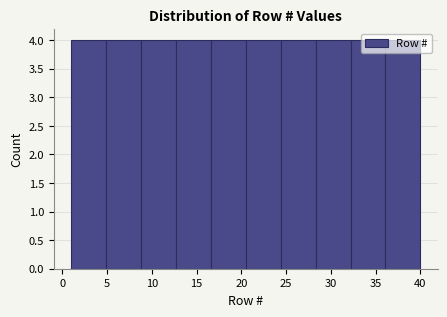

Reading left to right, transcribe this chart: for each bar, give the range it covers on the x-axis and its height. Neither the bar edges nor the heights are printed on the chart, so give them approximately, as read against the axes.

1.0 to 4.9: 4
4.9 to 8.8: 4
8.8 to 12.7: 4
12.7 to 16.6: 4
16.6 to 20.5: 4
20.5 to 24.4: 4
24.4 to 28.3: 4
28.3 to 32.2: 4
32.2 to 36.1: 4
36.1 to 40.0: 4